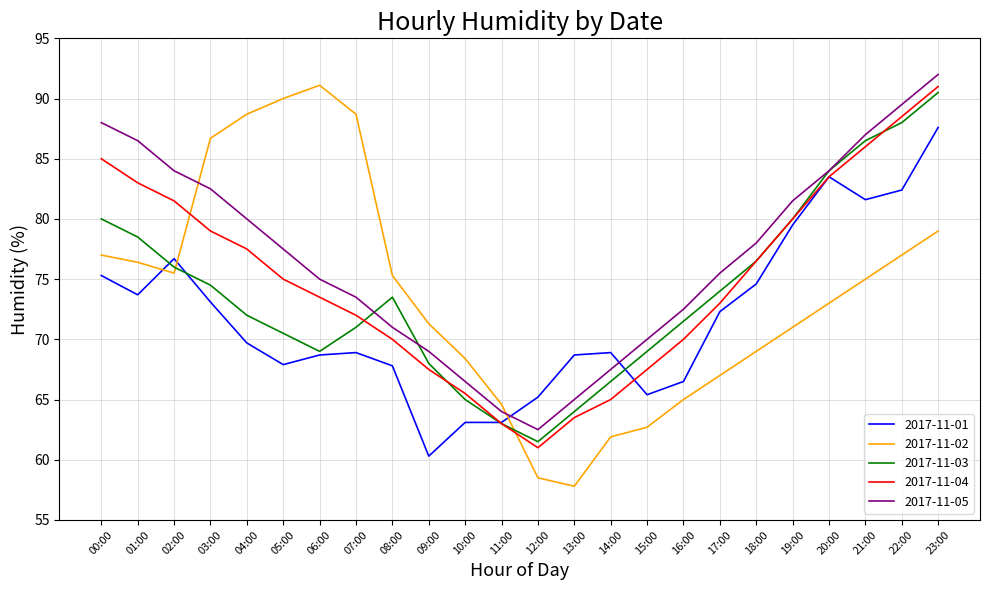

What is the difference between the 2017-11-05 values at 07:00 and 16:00?

1.0